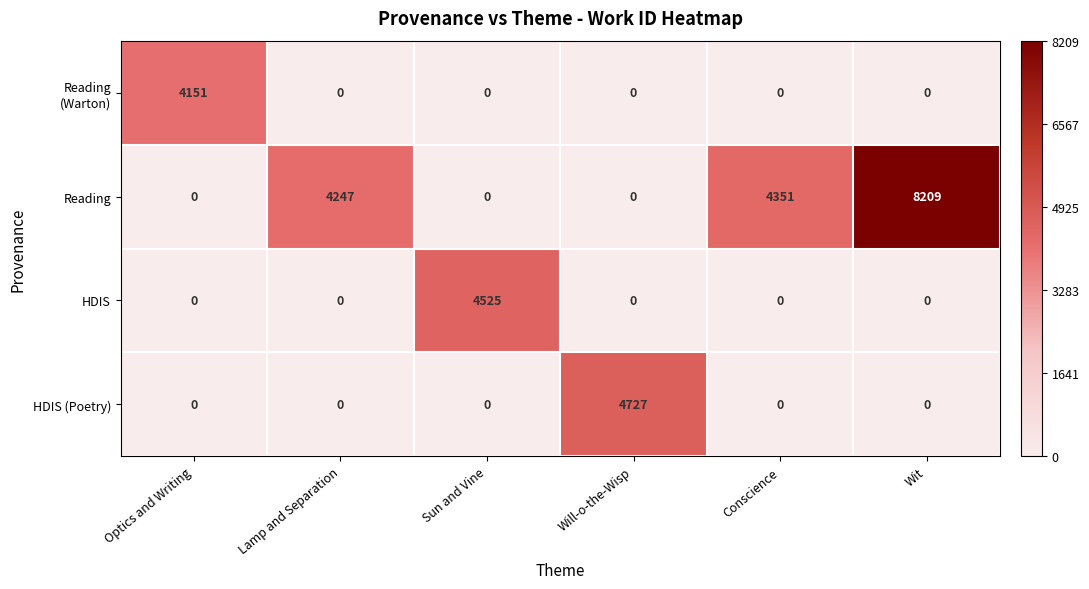

At which category is the sum across all series the highest?

Wit